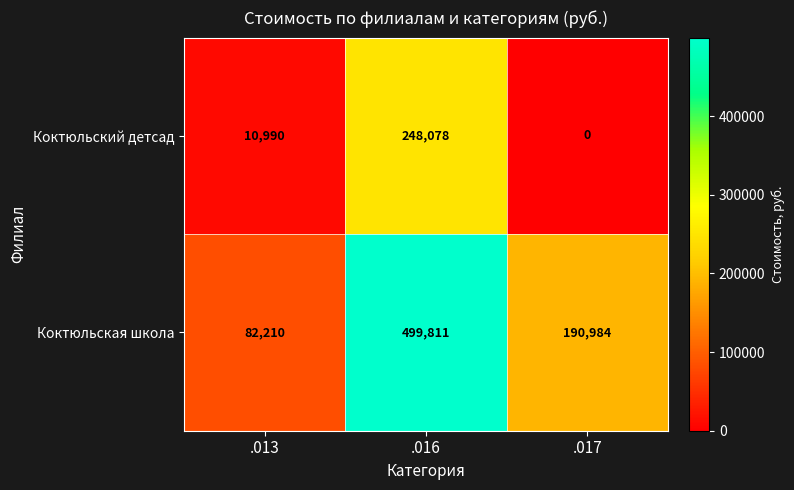

What is the approximate value of Коктюльский детсад at .013, to the nearest 10?

10990